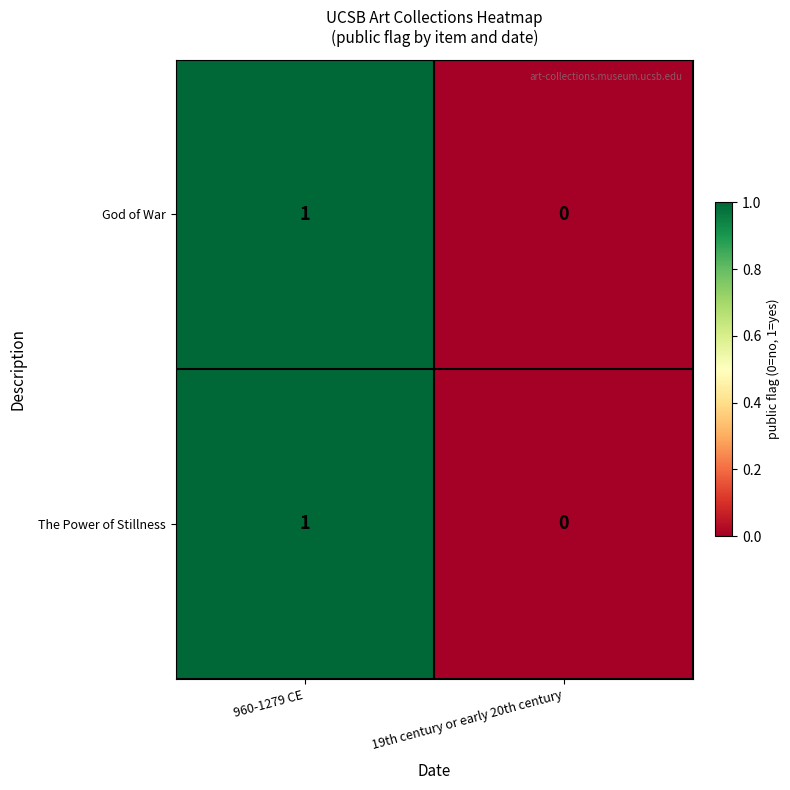

The The Power of Stillness series shows 2 at 960-1279 CE. True or false?

False